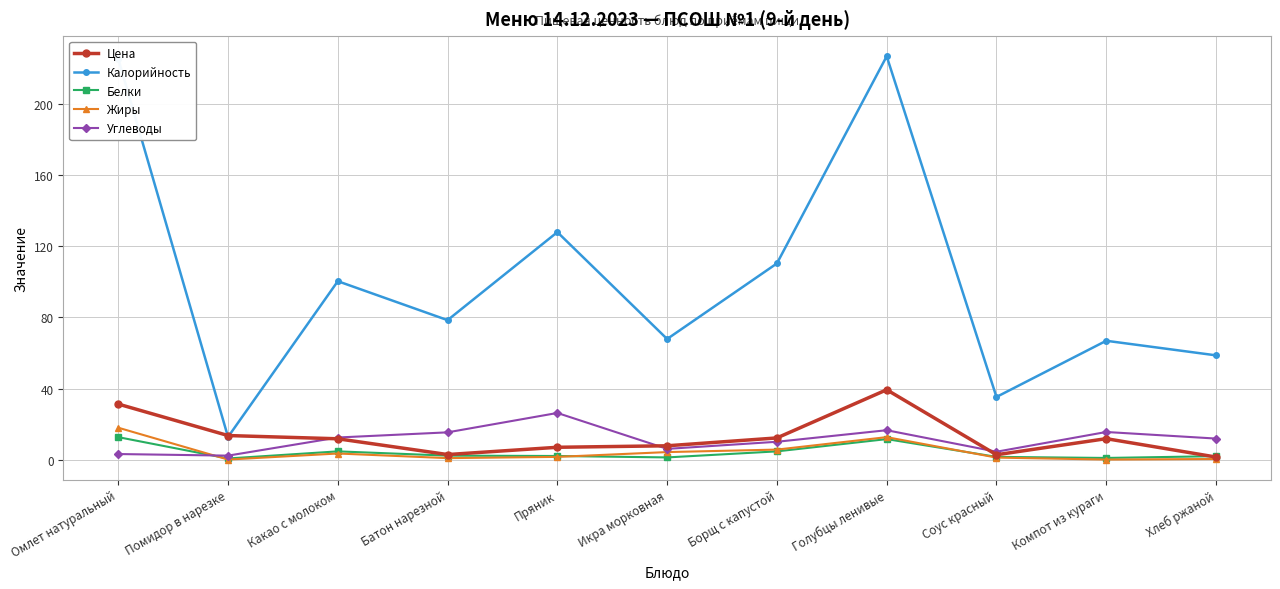

What position from the left is Борщ с капустой?

7